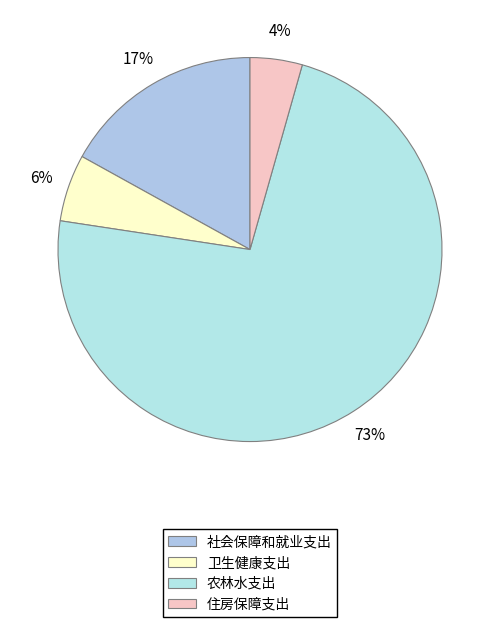

Combined, do 住房保障支出 and 农林水支出 account for over 50%?

Yes